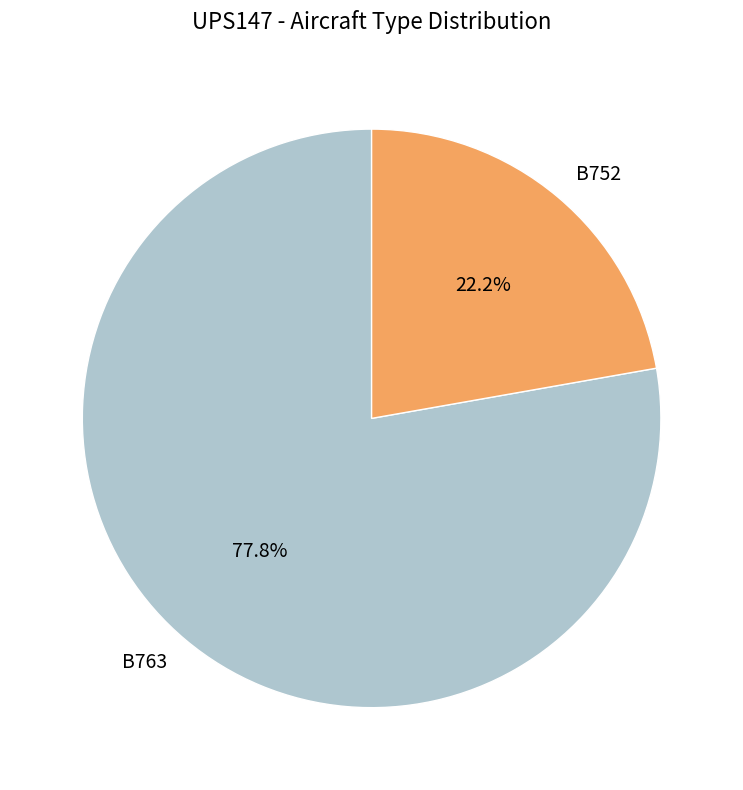

What percentage is the B752 slice, to the nearest percent?

22%